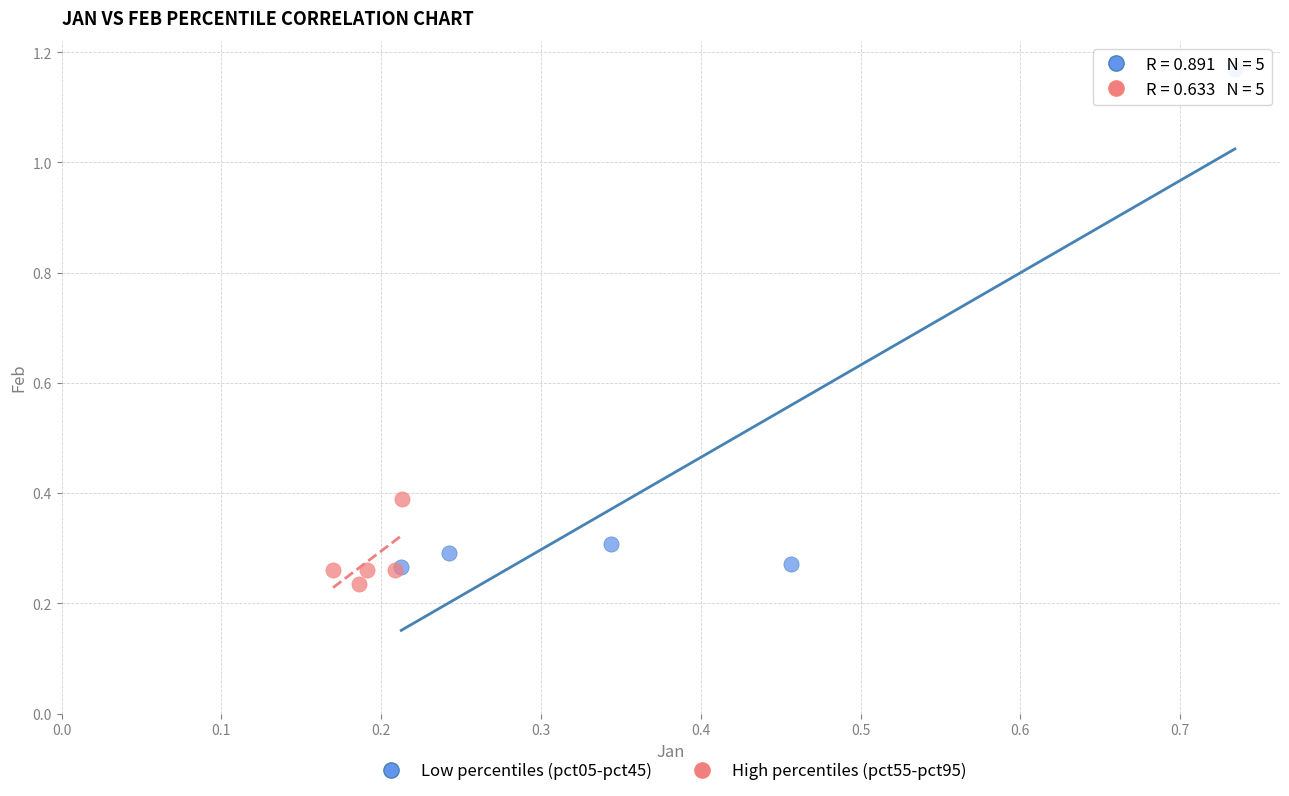

Which series reaches the maximum Y coordinate?

Low percentiles (pct05-pct45)